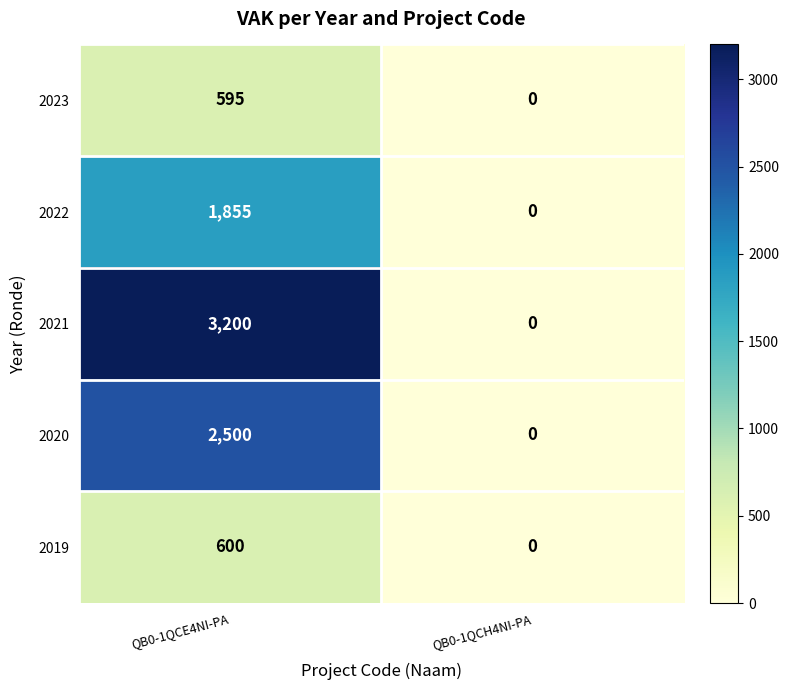

How many distinct data groups are displayed?

5